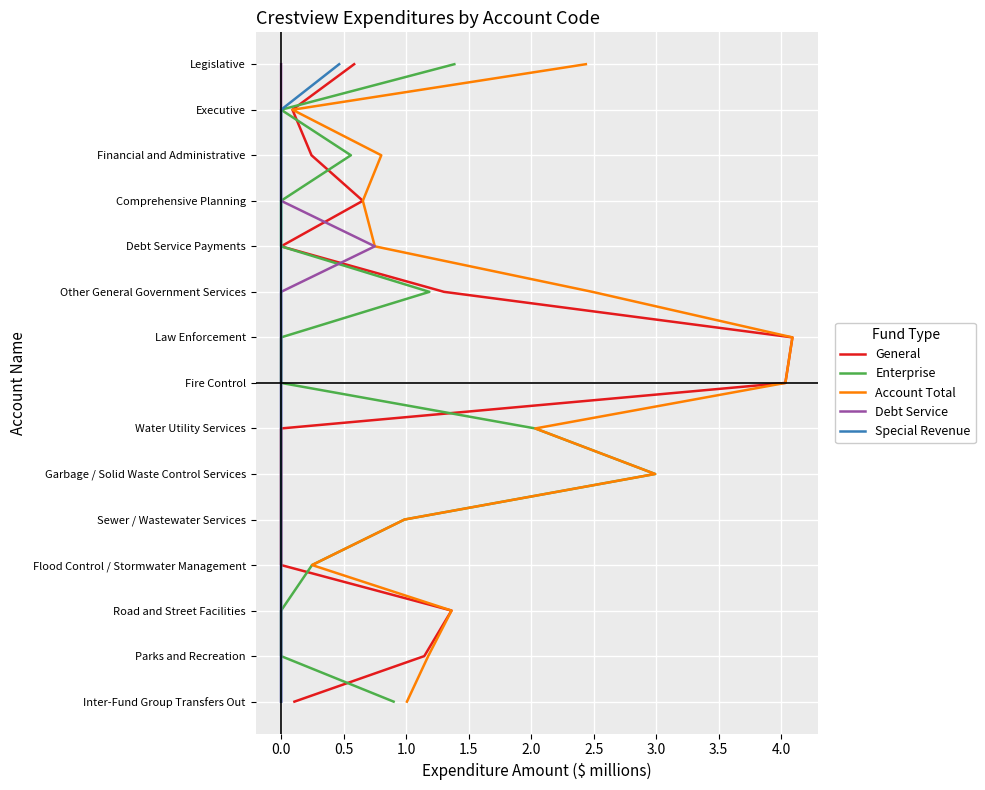

True or false: Account Total and General cross at least once.

False